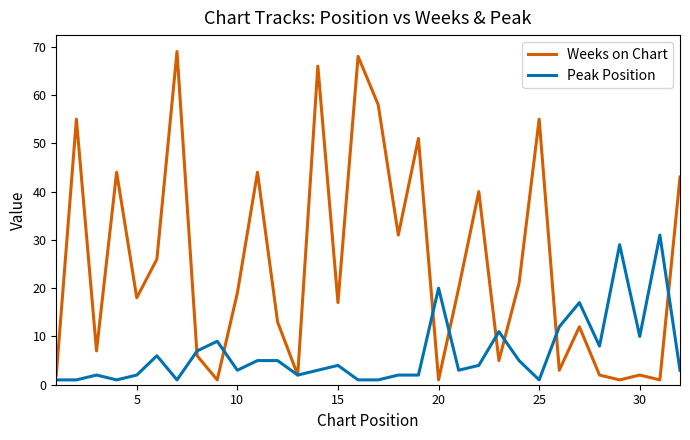

Rank the series by their average value, from lowest to highest.

Peak Position, Weeks on Chart